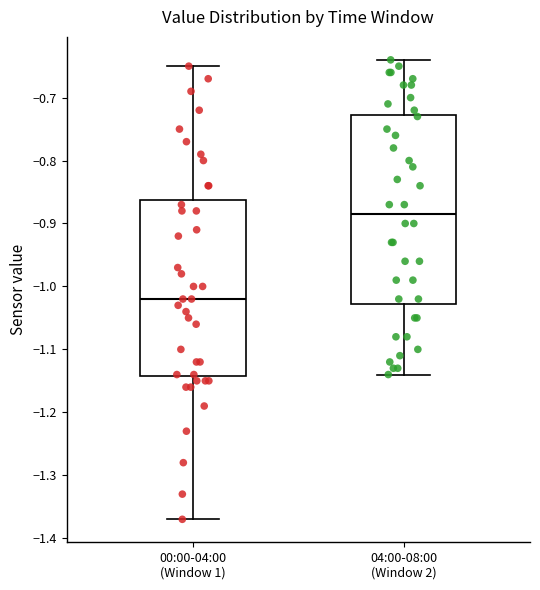

Where does the upper whisker of the box for 00:00-04:00 (Window 1) end on the y-axis? The values are not printed on the chart, so give them approximately, as read against the axis.

-0.65